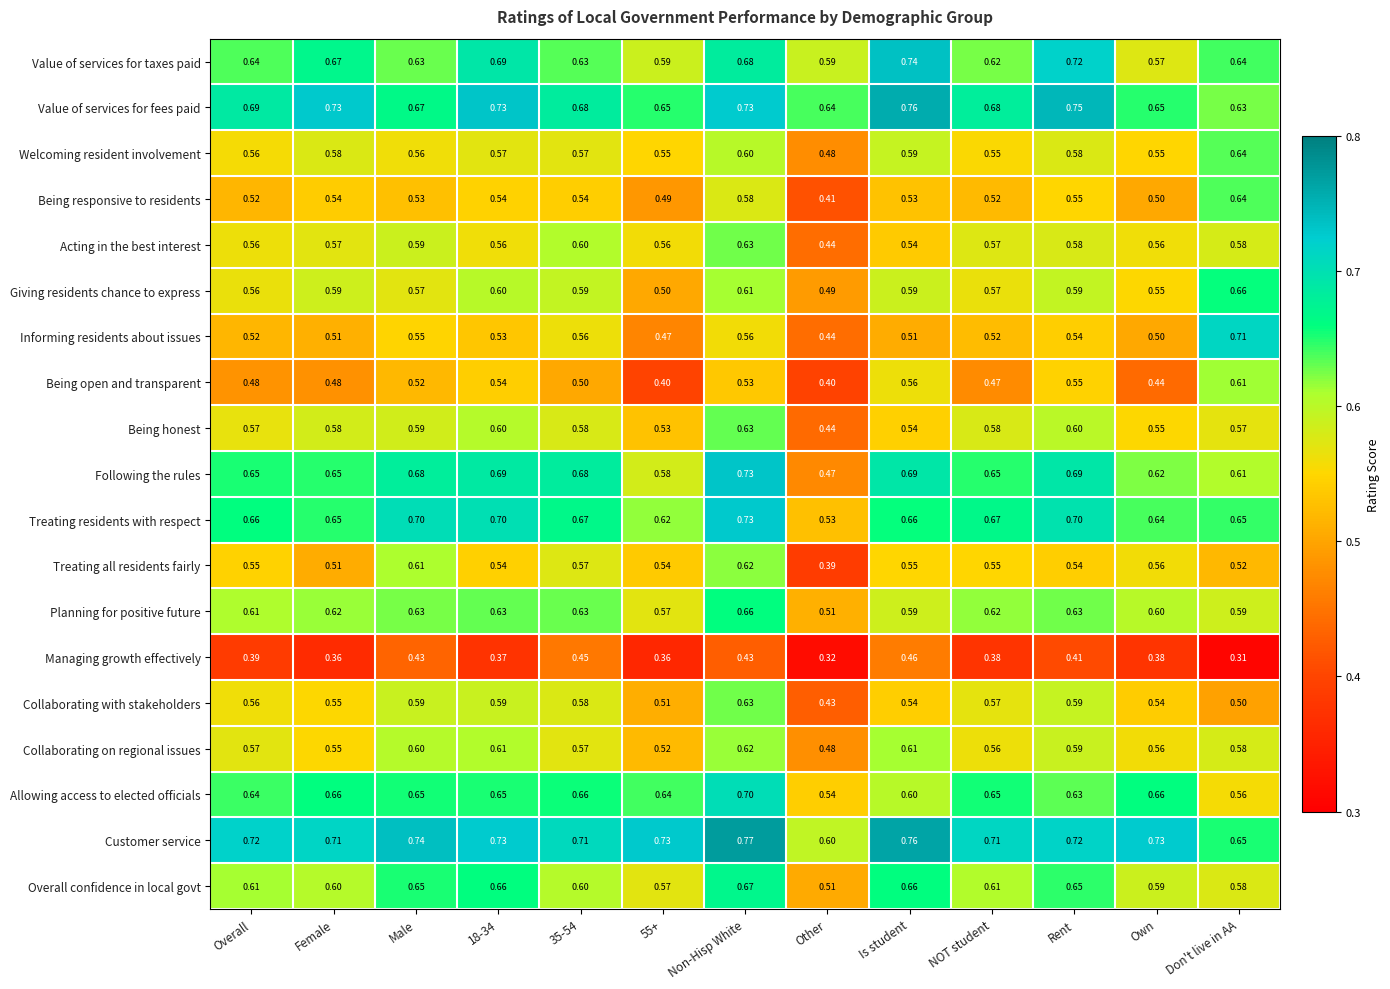

Between Overall and Non-Hisp White, which series saw the biggest shift?

Following the rules